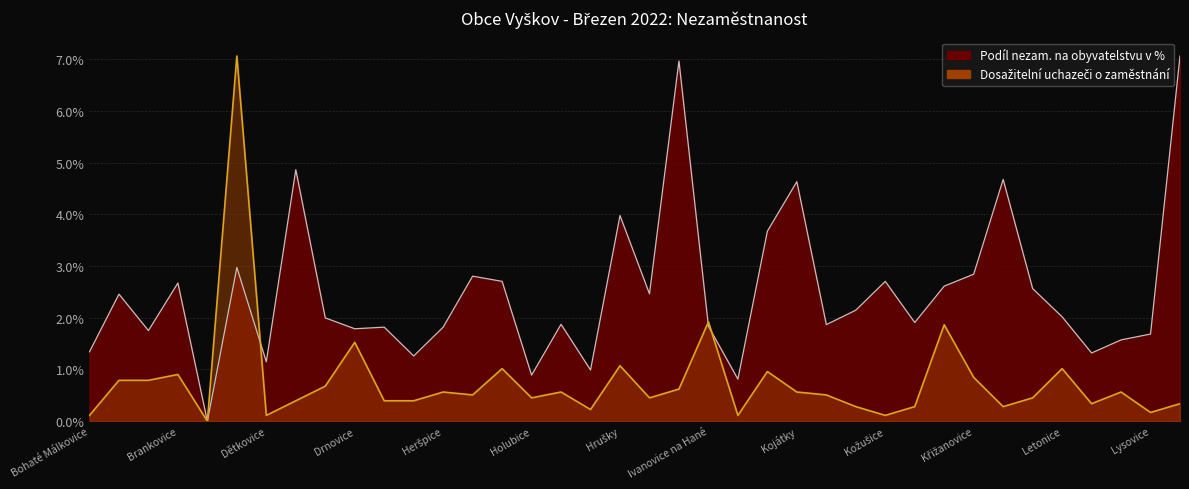

Which series has the widest spread of values?

Podíl nezam. na obyvatelstvu v %